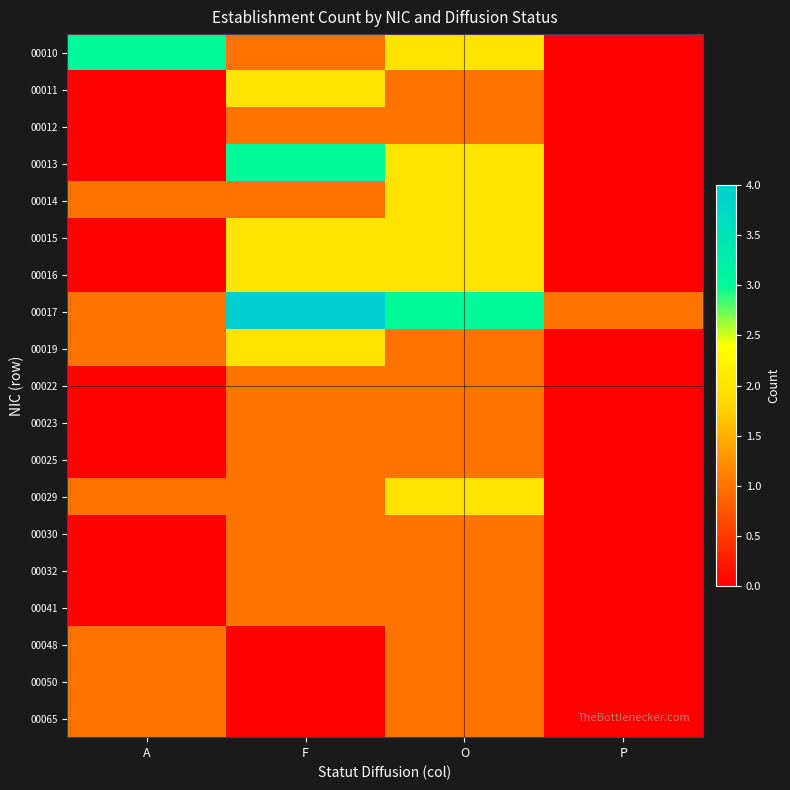

Count the number of data series in this chart.

19